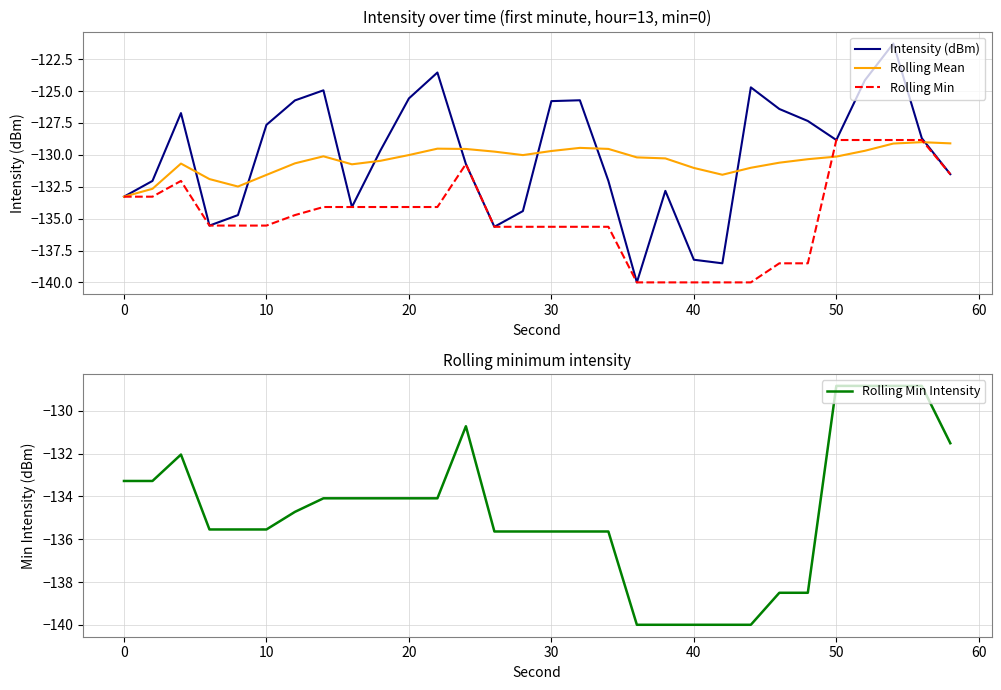

What is the minimum value for Intensity (dBm)?

-140.0